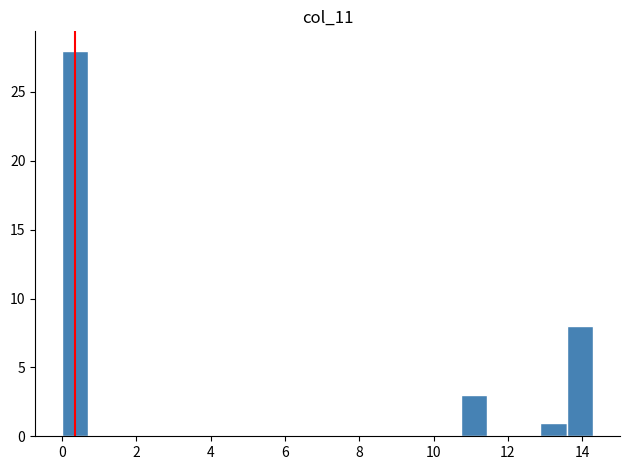

Around what value on the x-axis is the tallest bar? Give the approximate position of its centre, as read against the axis.

0.4